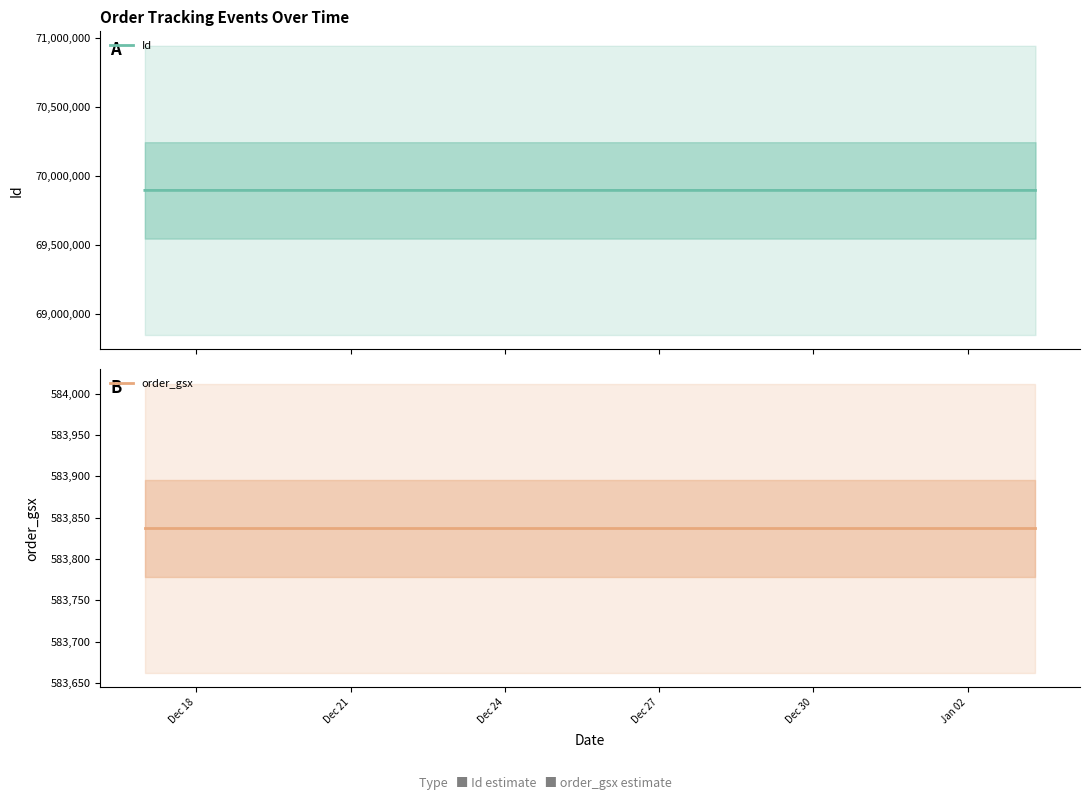

Count the number of categories in the chart.

13